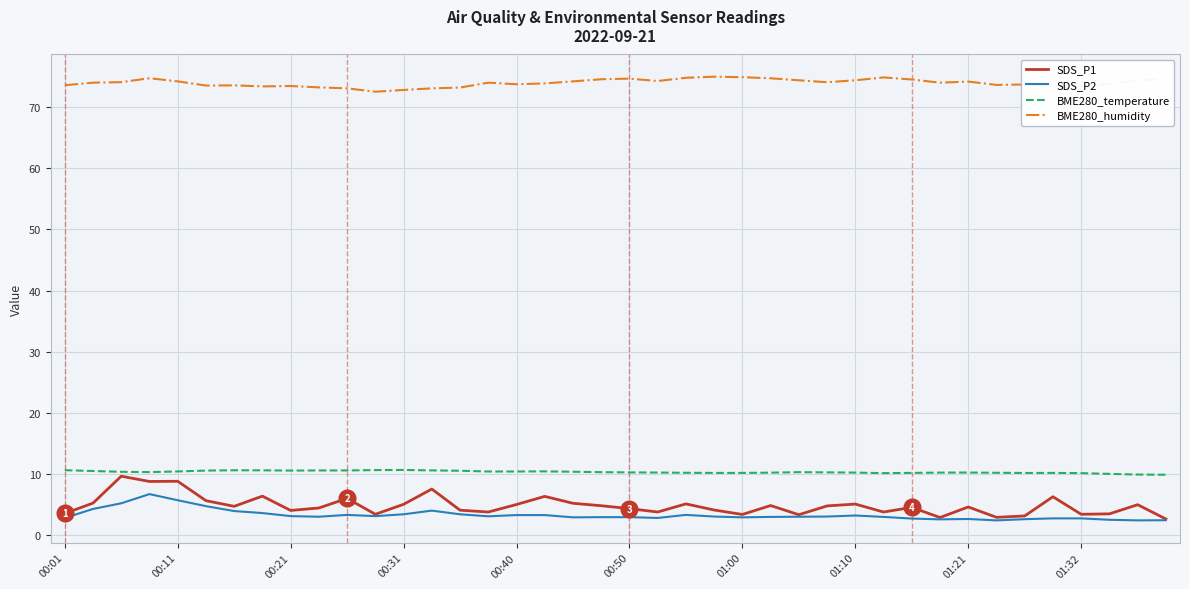

Does the chart display data point markers on the line(s)?

No